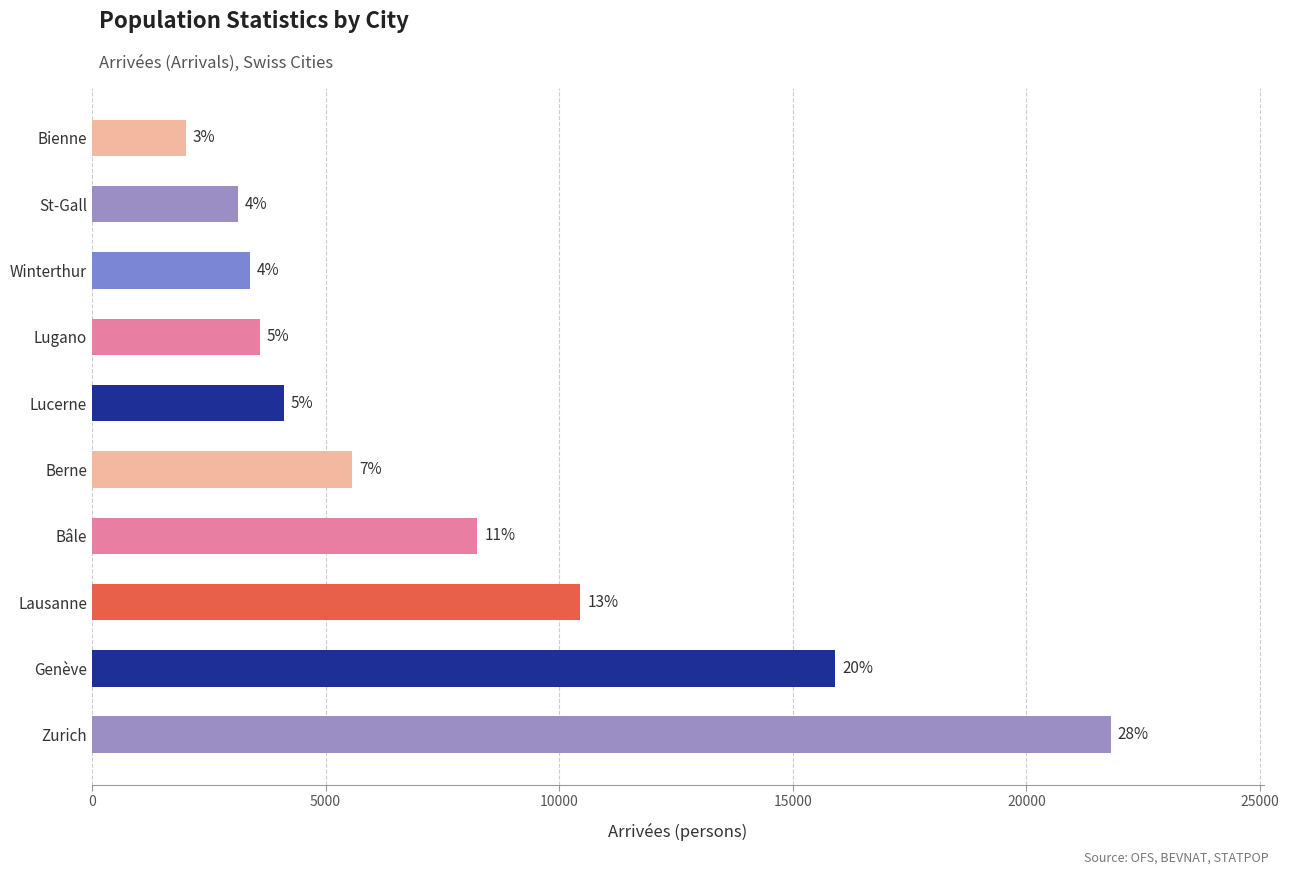

How many bars are there in total?

10